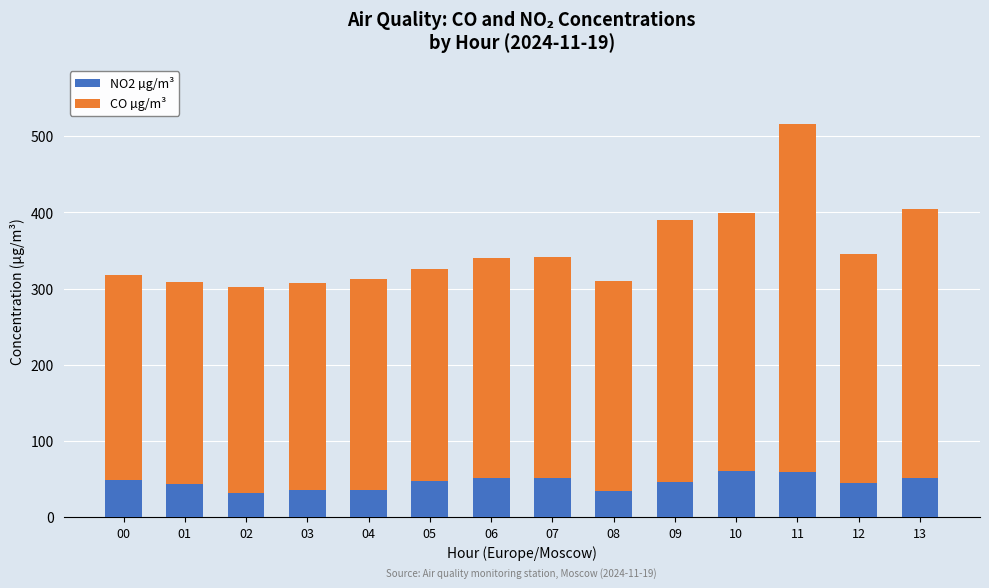

What is the sum of all NO2 µg/m³ values?

643.0